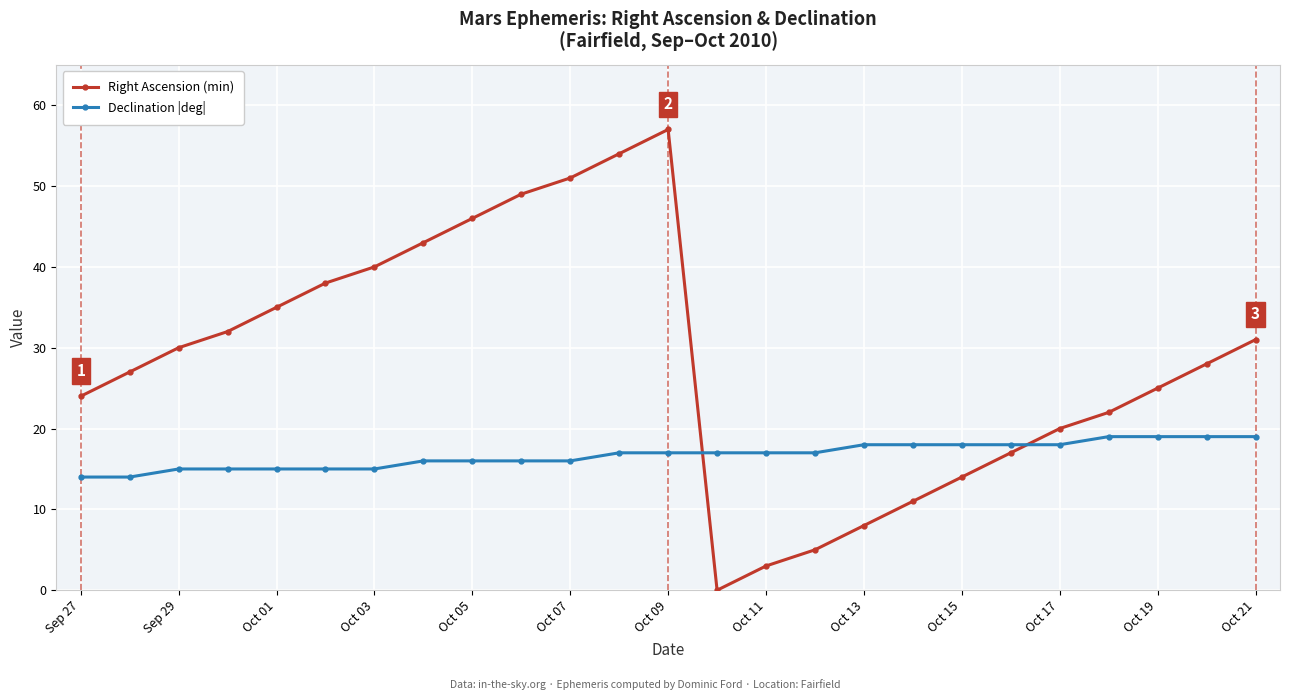

Does the chart display data point markers on the line(s)?

Yes